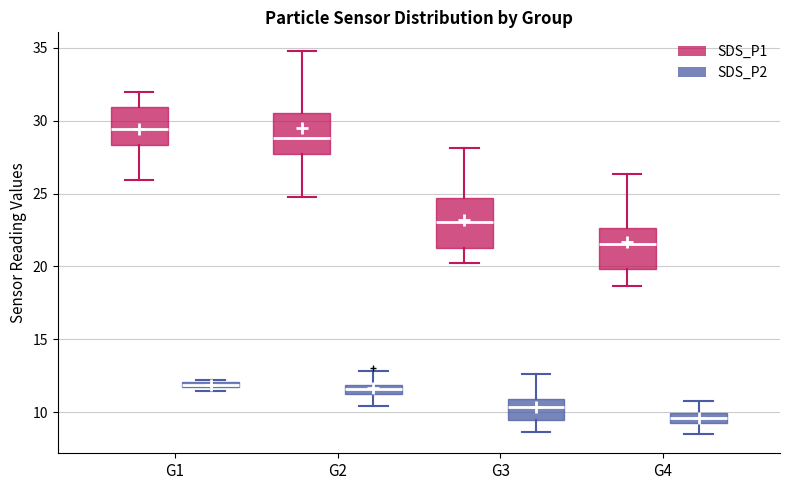

Where is the lower edge of the box for G2 (SDS_P1) on the y-axis? The values are not printed on the chart, so give them approximately, as read against the axis.

27.5